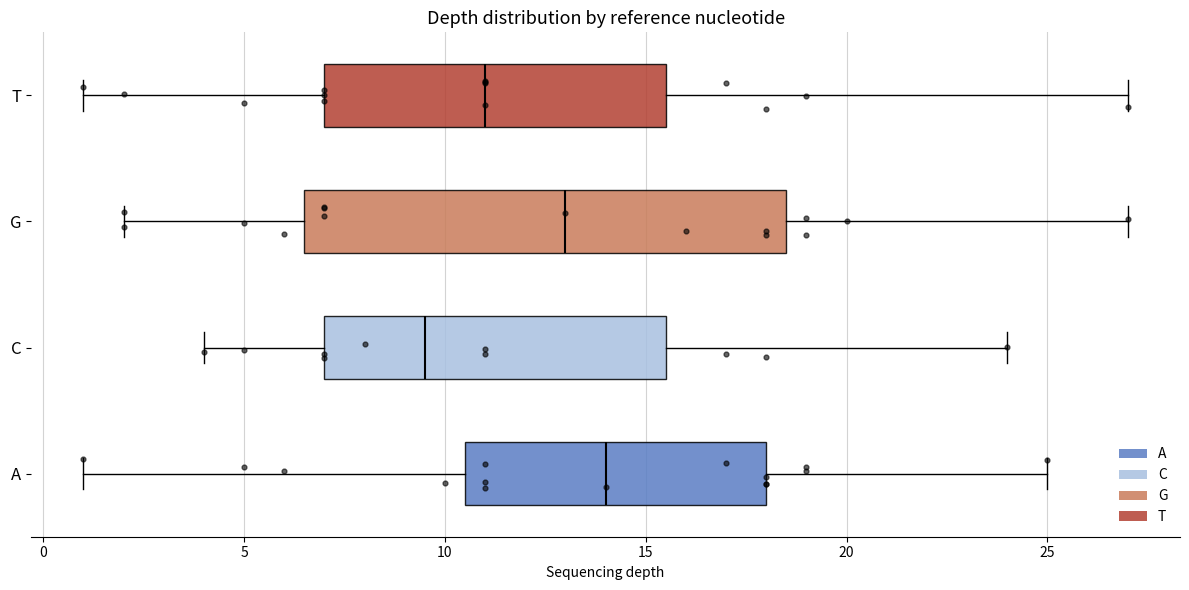

Where is the left edge of the box for A on the x-axis? The values are not printed on the chart, so give them approximately, as read against the axis.

10.5